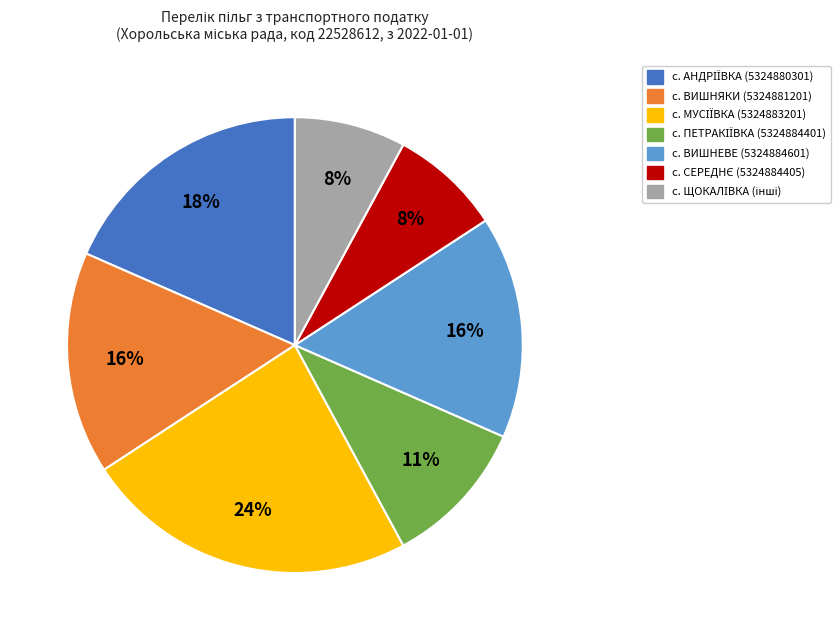

To the nearest percent, what is the average slice percentage?

14%